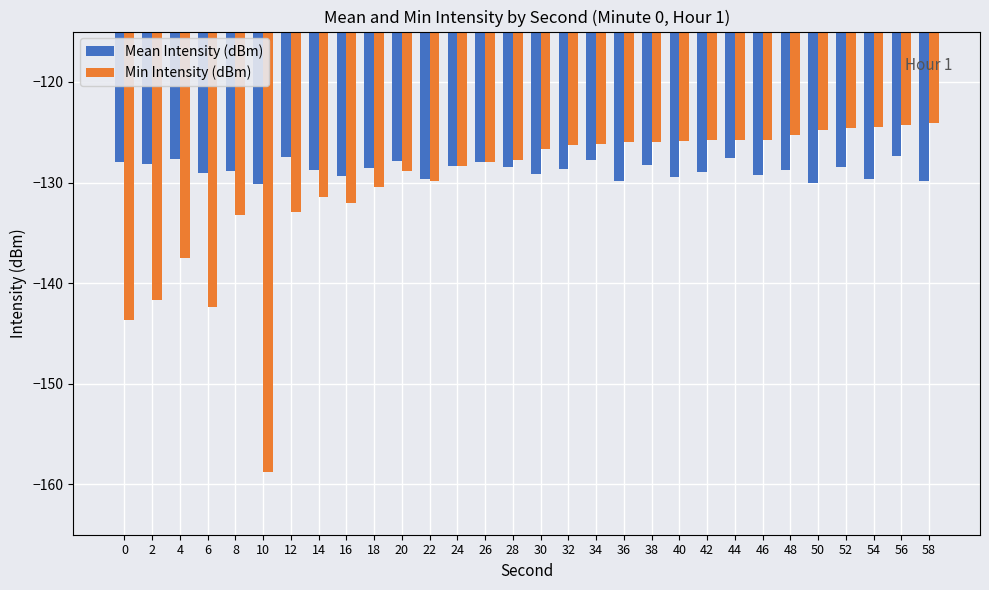

What is the total value across all series at 50?

-254.8